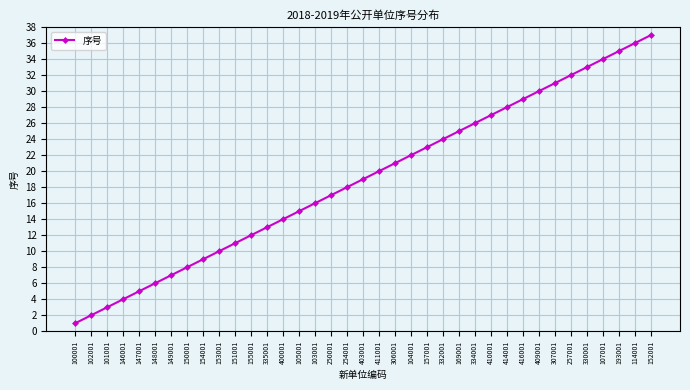

Which has a higher value, 114001 or 250001?

114001